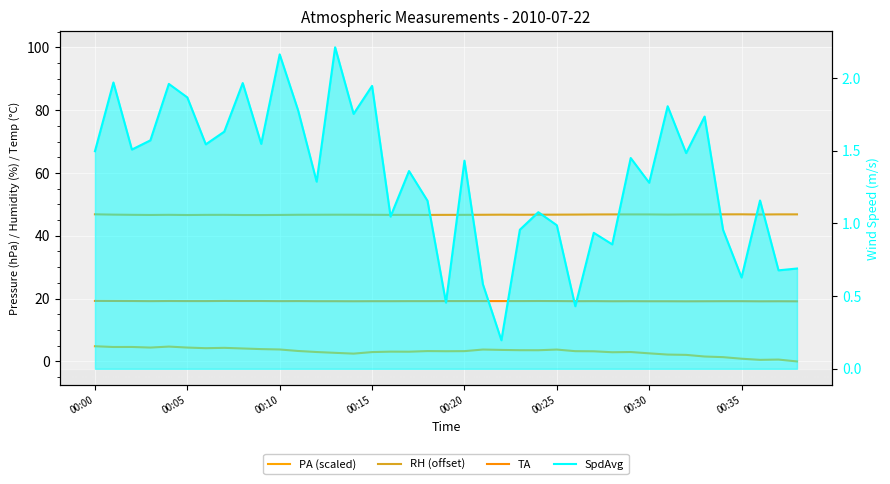

What are all the series names shown in the legend?

PA (scaled), RH (offset), TA, SpdAvg